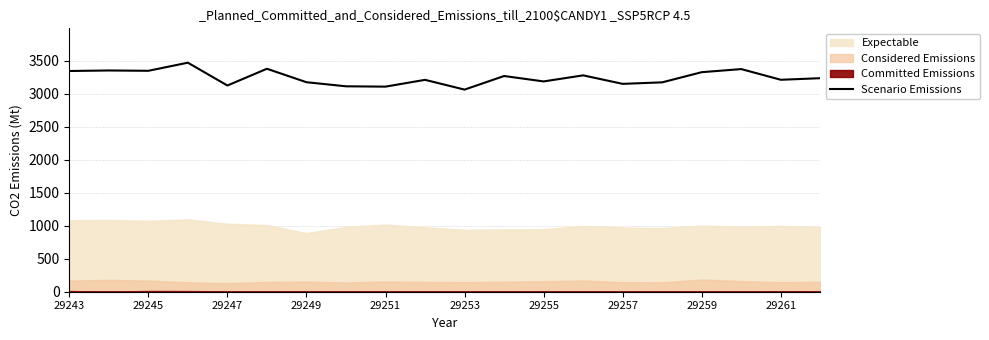

Reading right to left, list all the values displayed in this chart.

3237	3213	3375	3328	3174	3151	3280	3188	3270	3064	3212	3109	3114	3176	3380	3126	3472	3349	3354	3346